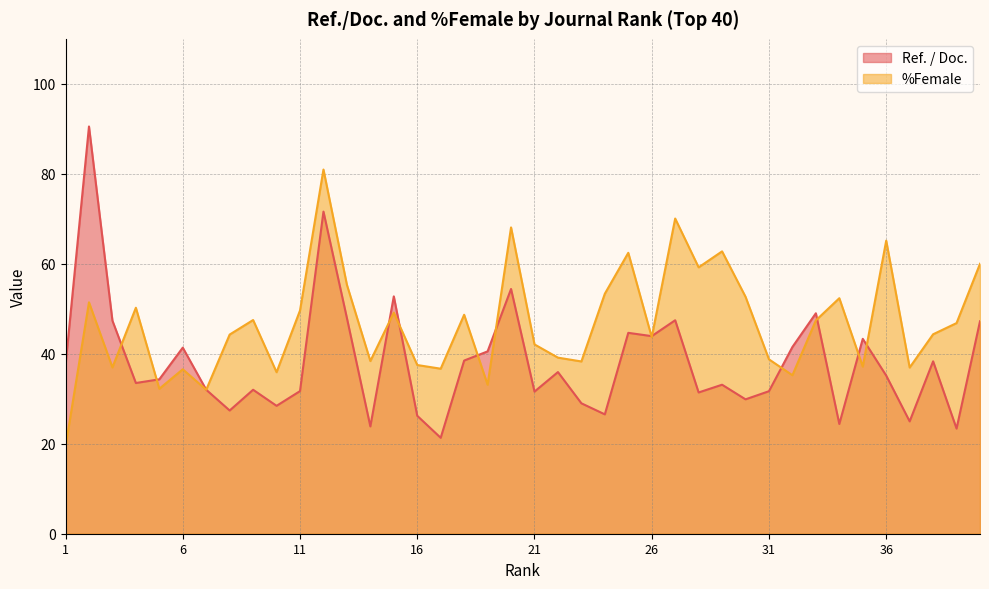

Reading left to right, transcribe all the data shown in this chart.

Ref. / Doc.: 37.5	90.5	47.4	33.5	34.3	41.4	32.0	27.4	32.0	28.4	31.7	71.6	47.9	23.9	52.8	26.2	21.3	38.5	40.5	54.4	31.6	35.9	29.0	26.5	44.6	43.9	47.5	31.4	33.1	29.9	31.7	41.5	49.0	24.4	43.3	35.1	25.0	38.3	23.4	47.2
%Female: 19.4	51.4	37.0	50.2	32.2	36.5	32.0	44.3	47.5	35.9	49.6	81.0	55.3	38.4	49.1	37.5	36.7	48.7	33.1	68.1	42.1	39.1	38.3	53.4	62.4	43.7	70.1	59.2	62.8	52.7	38.8	35.2	47.4	52.4	37.1	65.2	36.9	44.3	46.8	60.0